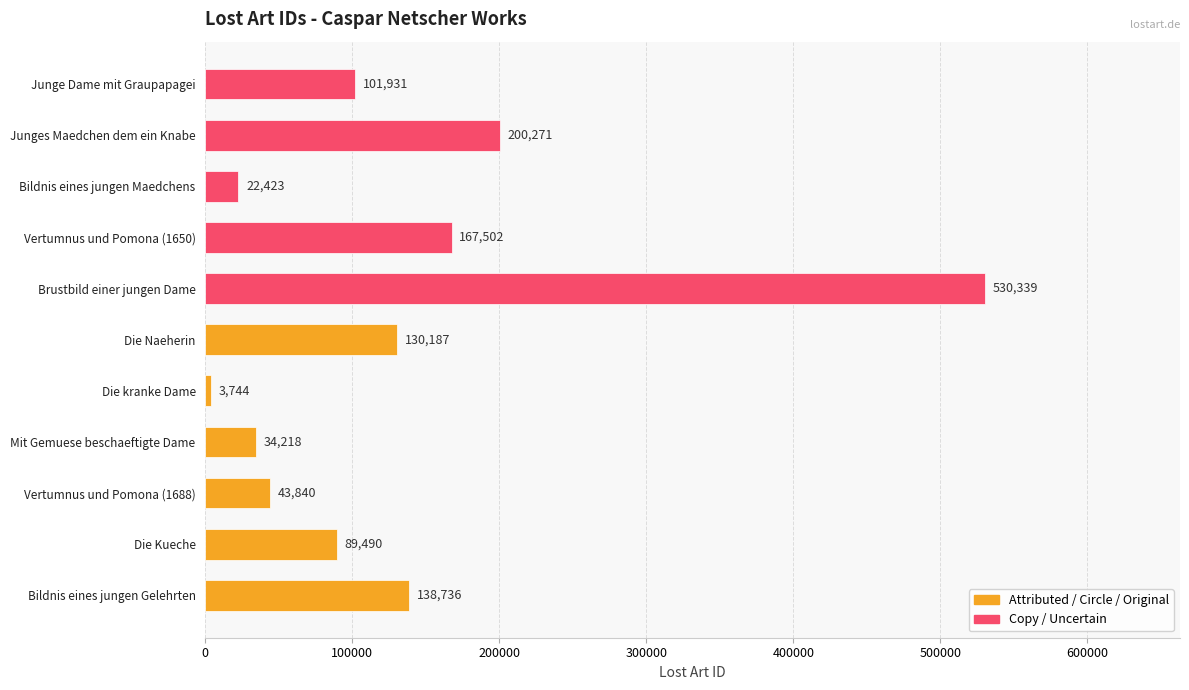

At which label is the value closest to 267041?

Junges Maedchen dem ein Knabe